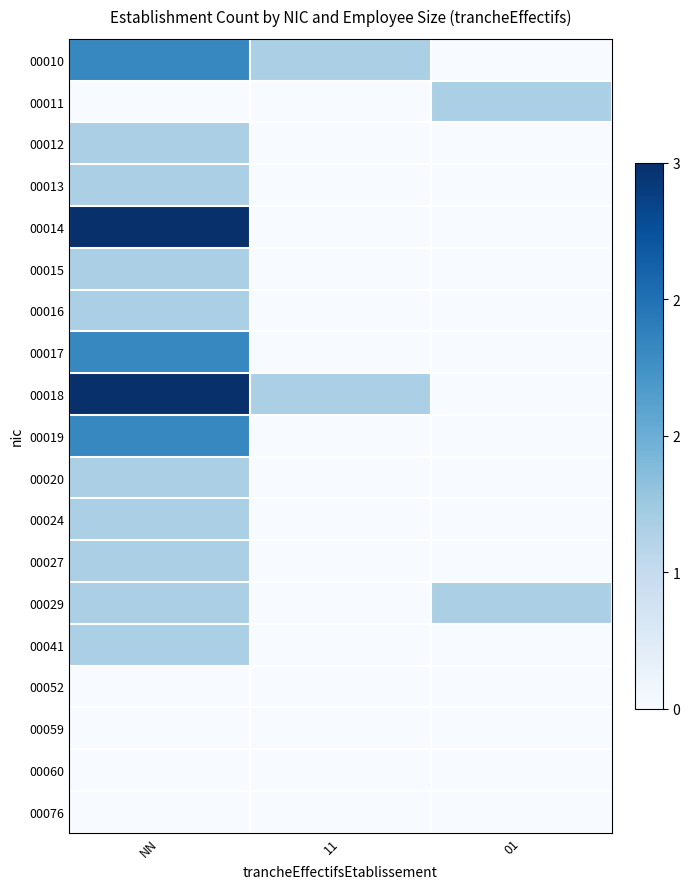

What is the total value across all series at NN?

7.0